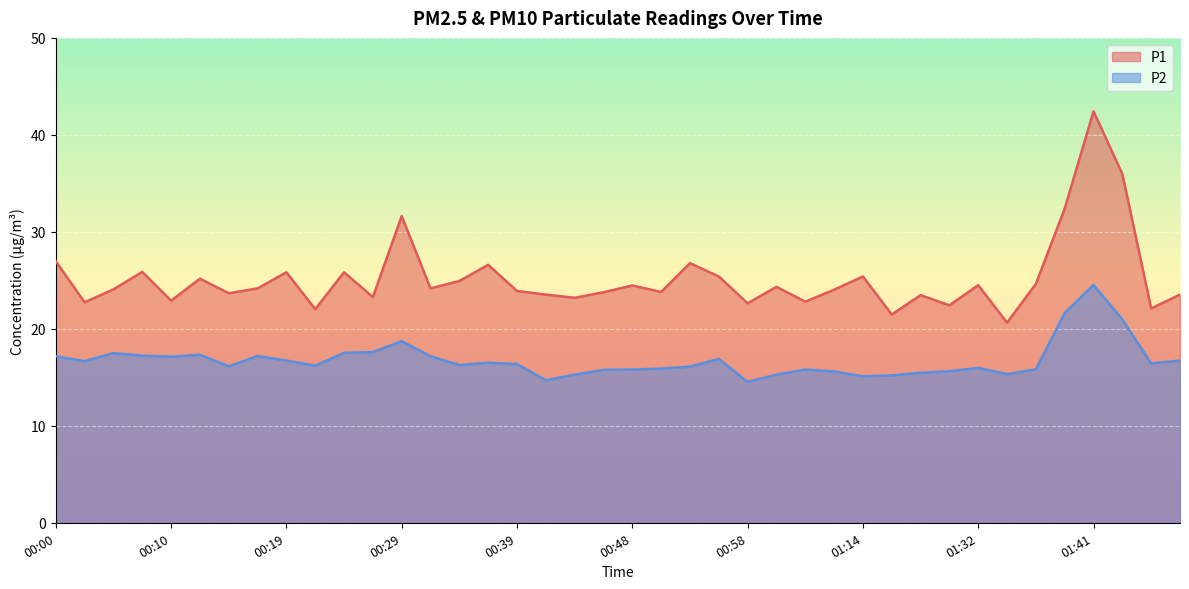

At which label does P2 reach its peak?

01:41